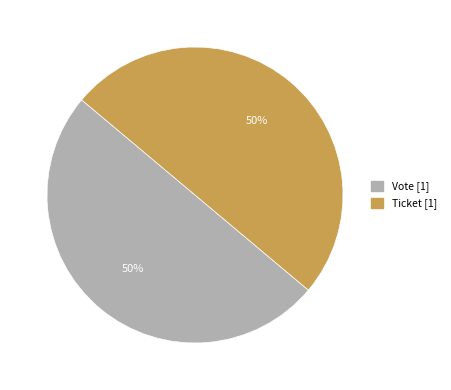

To the nearest percent, what is the average slice percentage?

50%